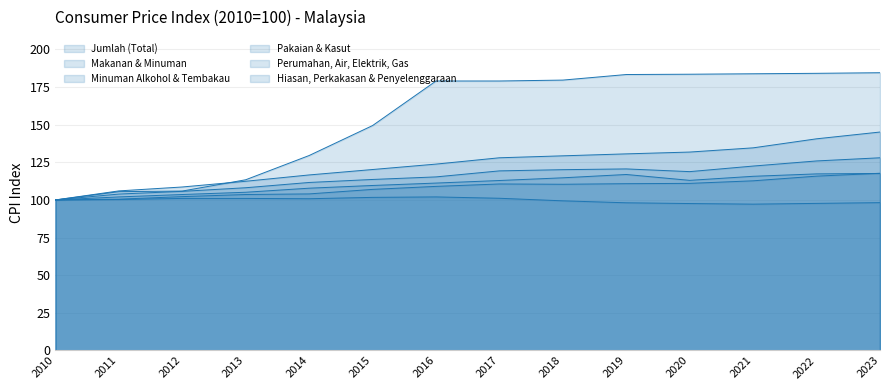

What is the value of the Makanan & Minuman point at the 4th from the left?

112.4